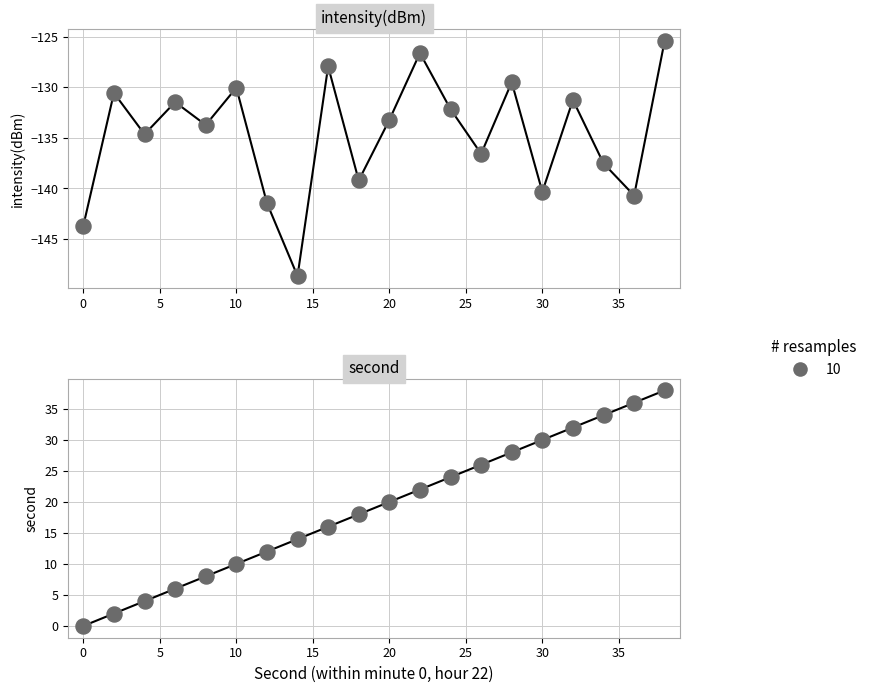

What is the change in value from 14 to 38?

+23.3